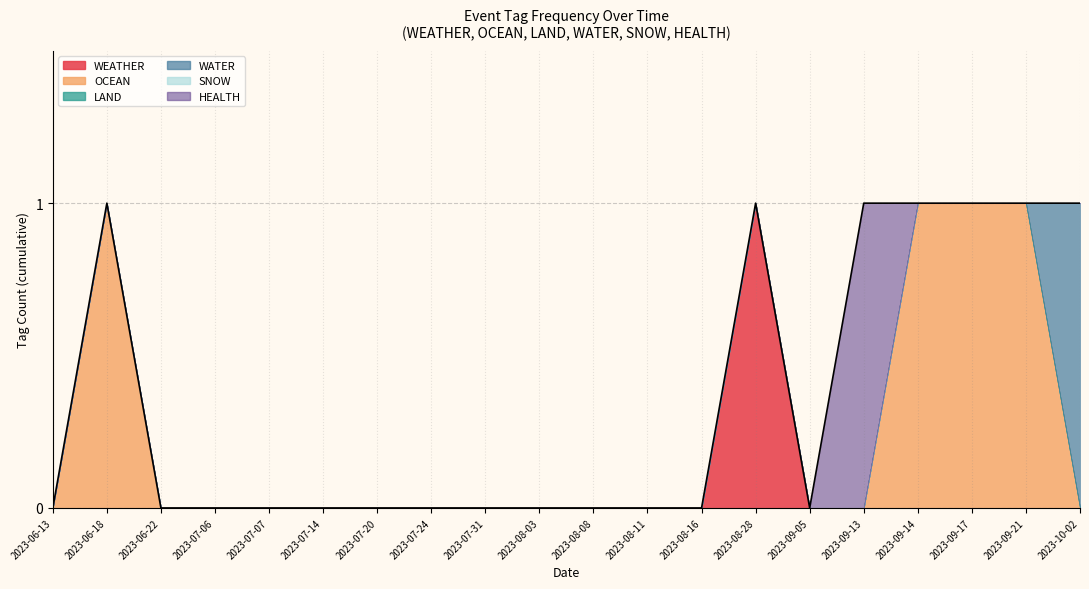

What position from the left is 2023-06-13?

1